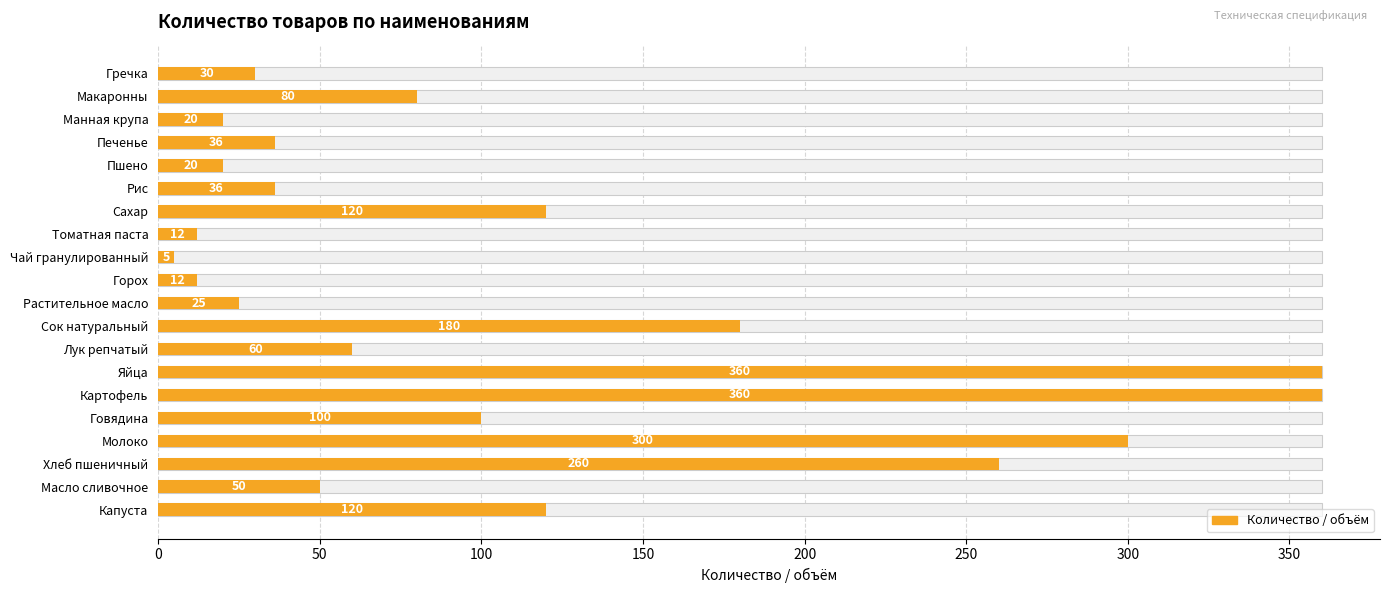

How many data points does each series have?

20